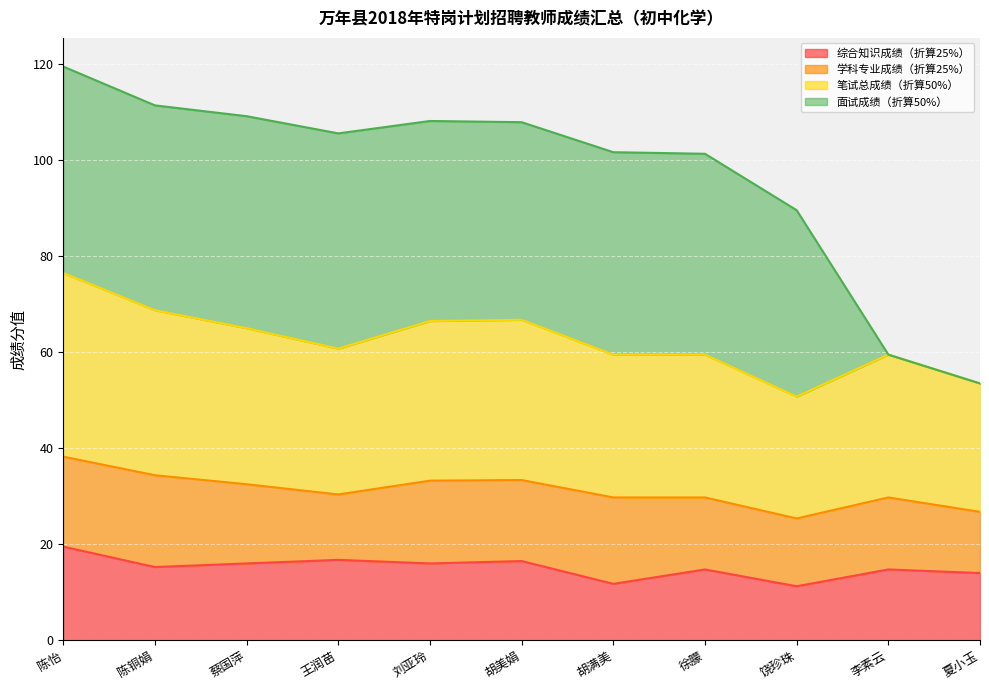

What is the label of the 11th point from the left?

夏小玉